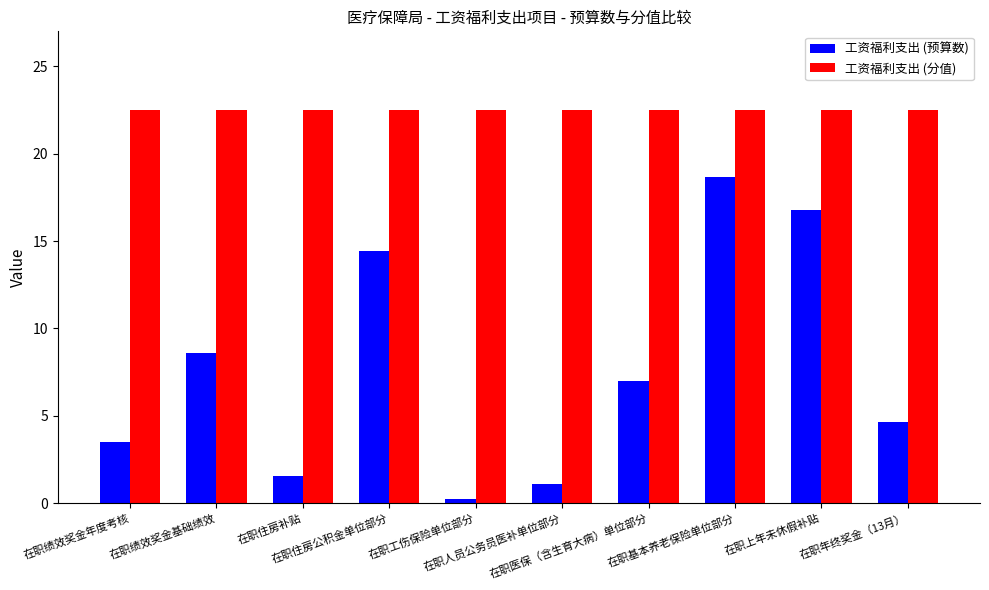

Which category has the highest value in the 工资福利支出 (预算数) series?

在职基本养老保险单位部分